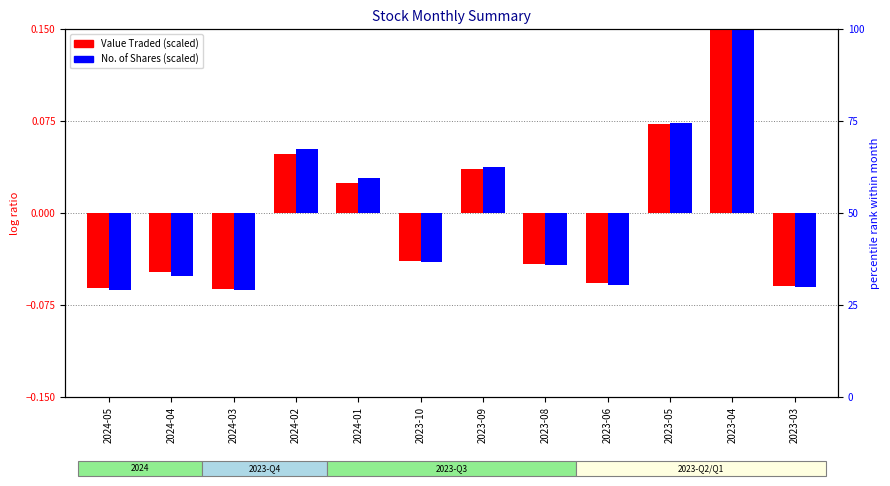

Between 2023-09 and 2023-08, which series saw the biggest shift?

No. of Shares (scaled)